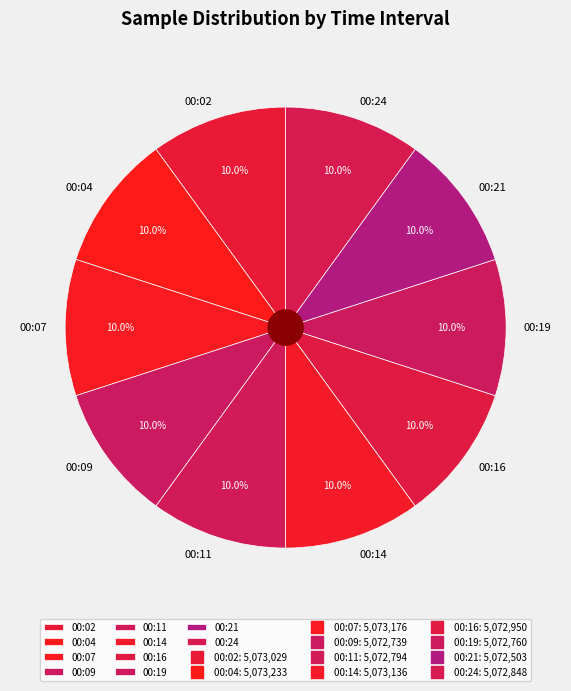

What is the ratio of the value at 00:07 to the value at 00:09?

1.0